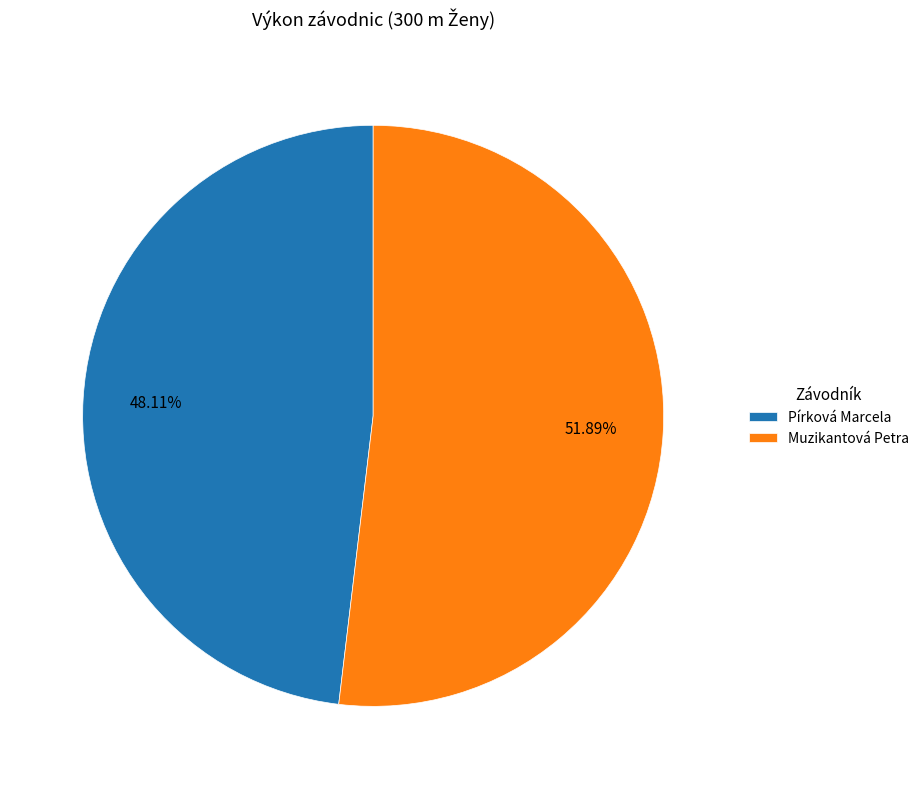

To the nearest percent, what is the combined percentage of Muzikantová Petra and Pírková Marcela?

100%